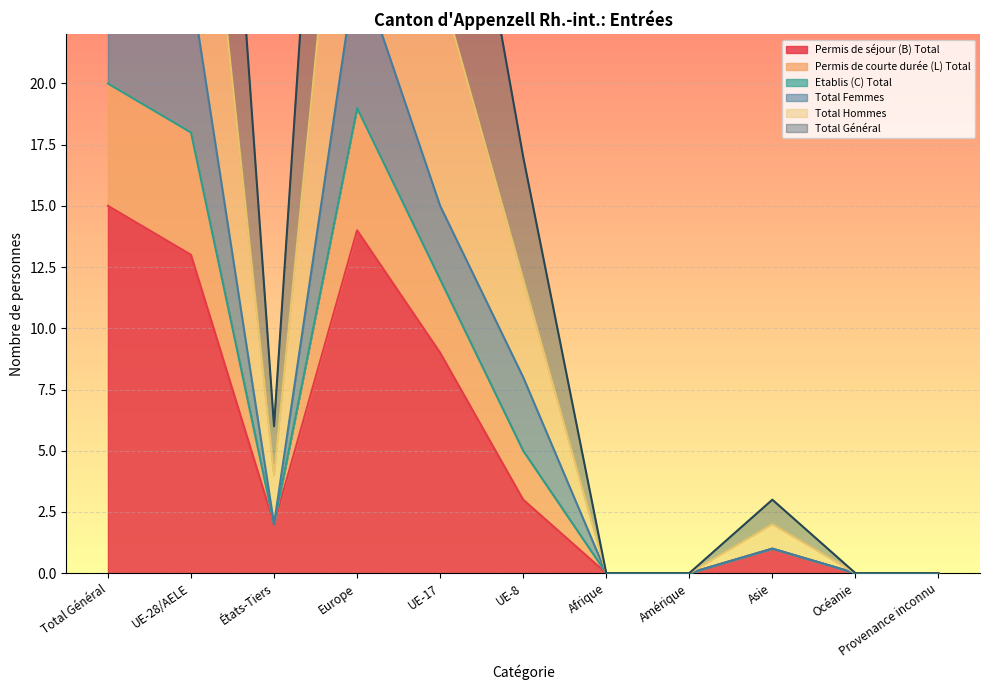

Is it true that Permis de séjour (B) Total equals 15 at Total Général?

True